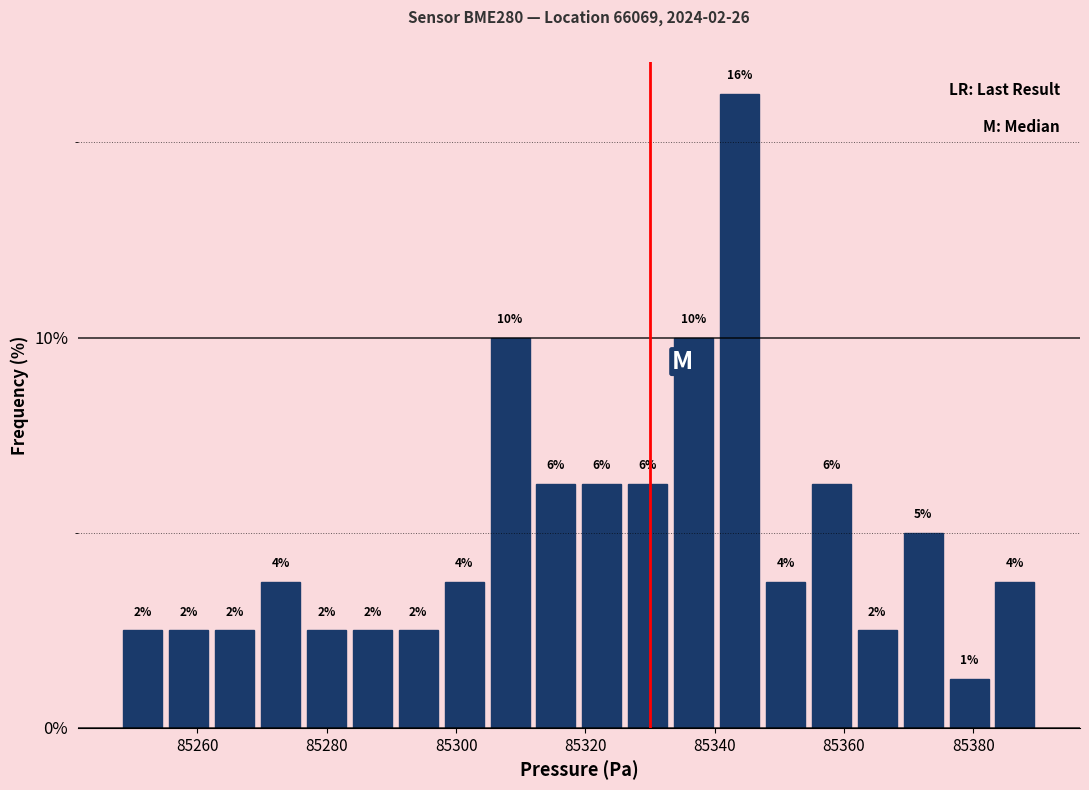

Around what value on the x-axis is the tallest bar? Give the approximate position of its centre, as read against the axis.

85344